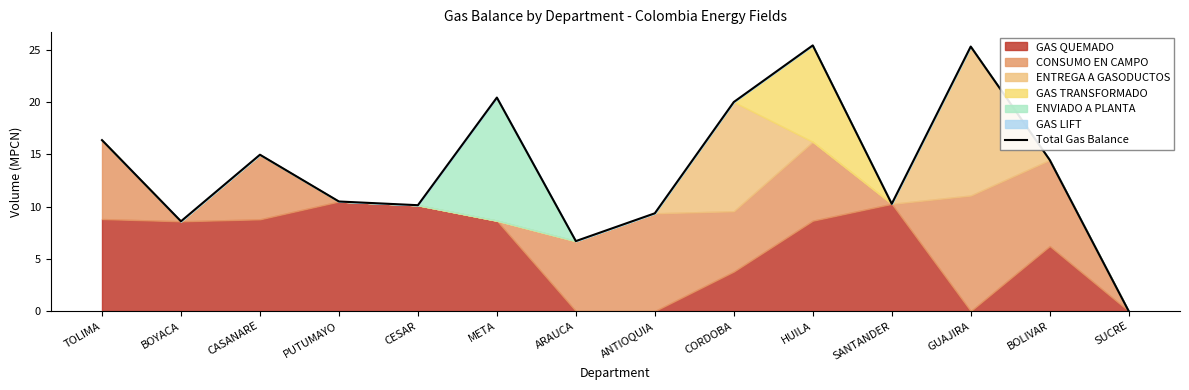

What is the greatest value displayed?

25.4